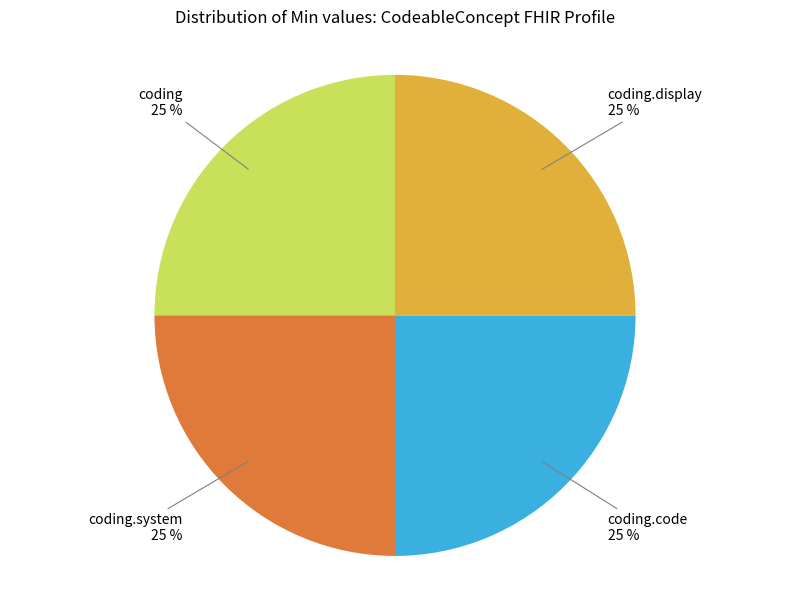

Is there any slice that represents more than half of the pie?

No